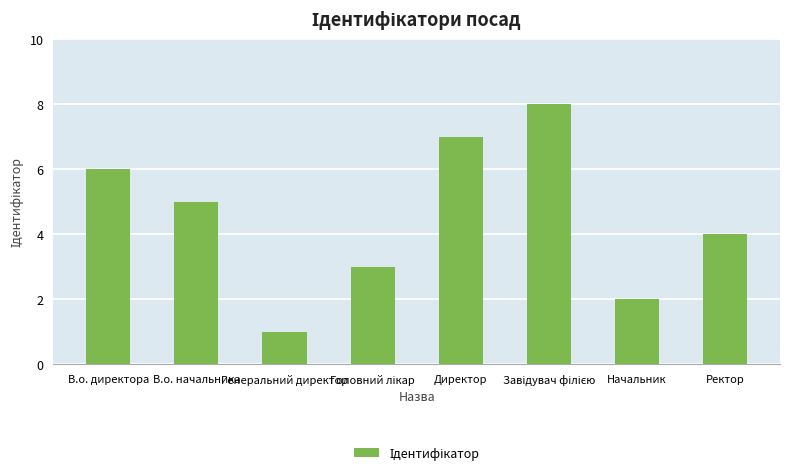

At which label does the data first exceed 5?

В.о. директора